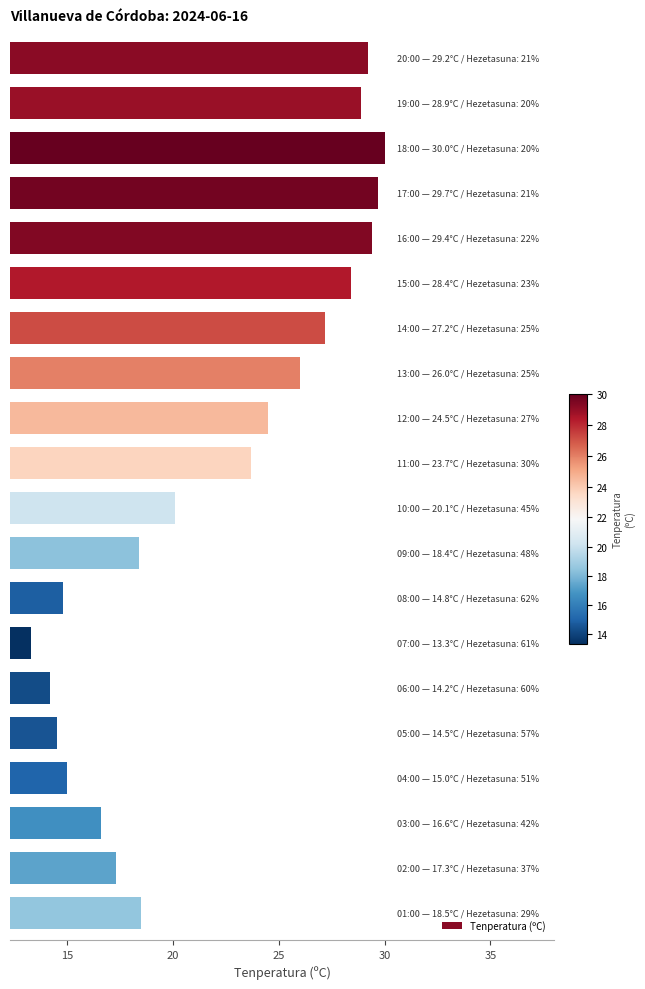

What is the greatest value displayed?

30.0